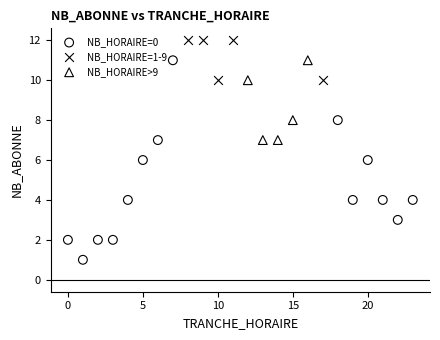

Which series has the largest Y range (max minus min)?

NB_HORAIRE=0